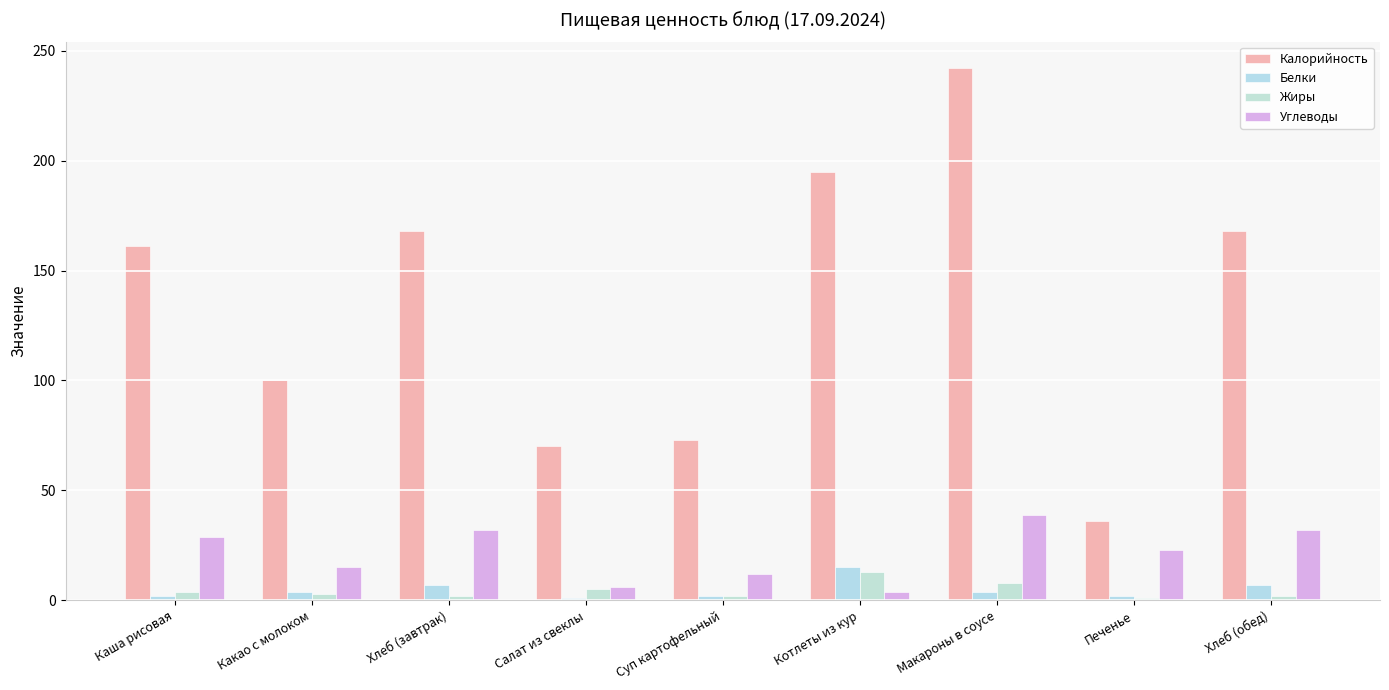

Is the value of Жиры at Салат из свеклы greater than the value of Углеводы at Котлеты из кур?

Yes